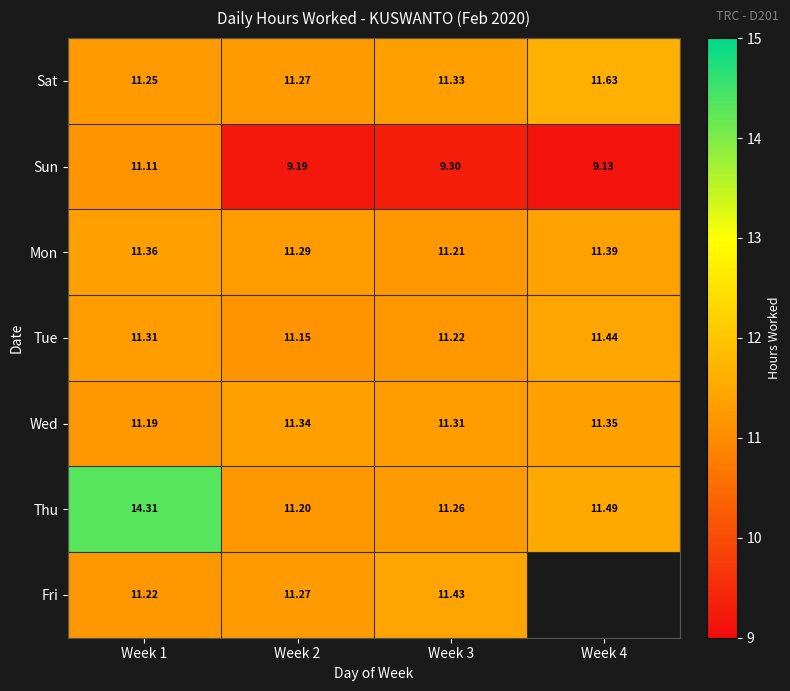

Is the value of Sat at Week 2 greater than the value of Wed at Week 2?

No